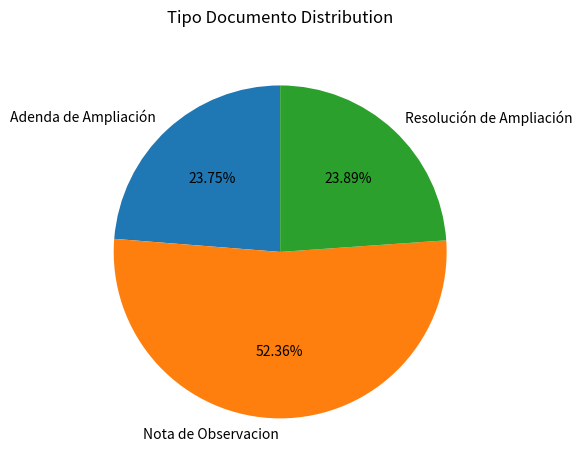

What percentage do Resolución de Ampliación and Adenda de Ampliación together represent?

47.6%